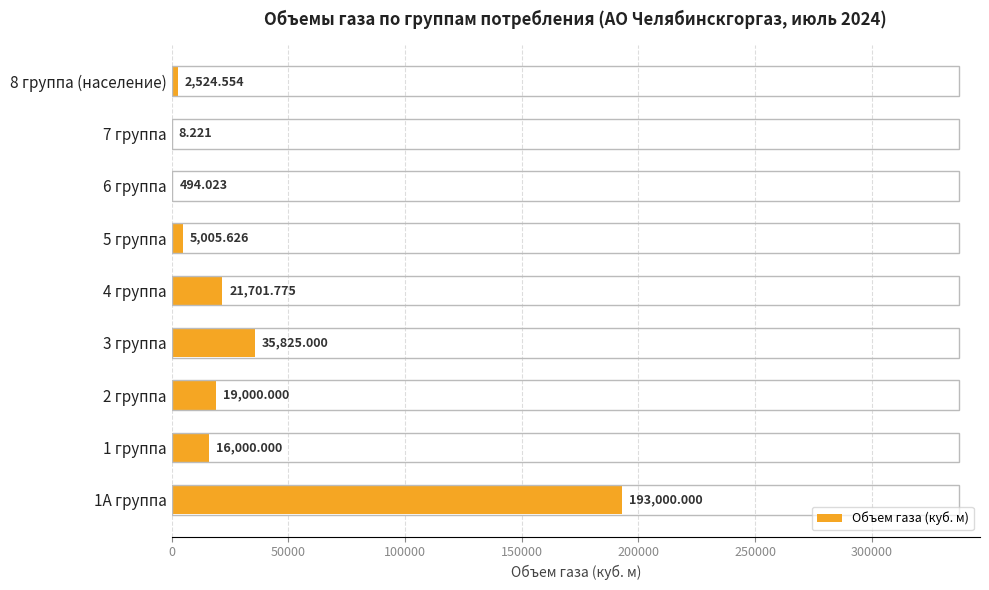

Are the bars horizontal?

Yes